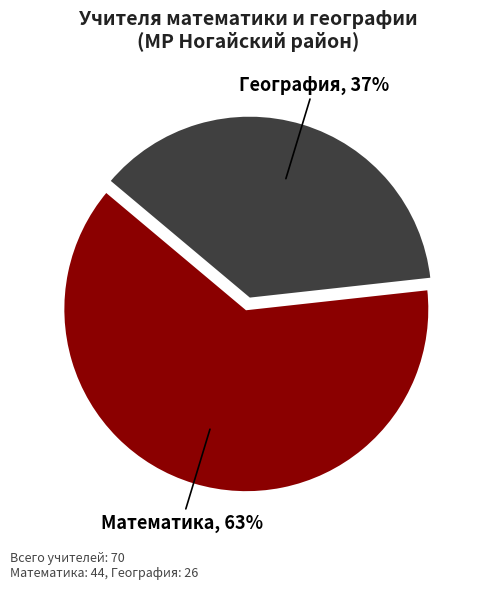

Is it true that Математика is 49% of the pie?

False